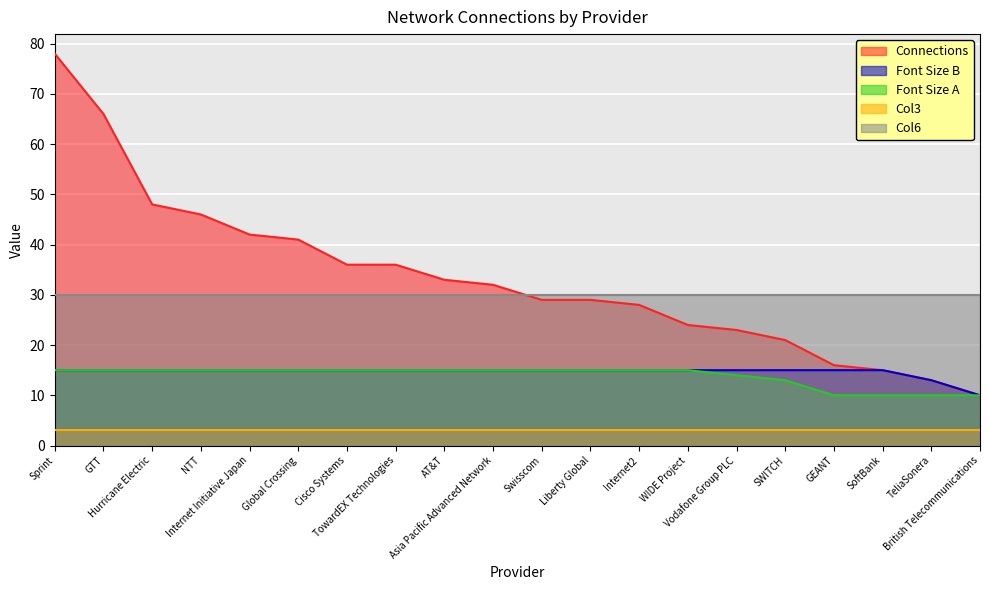

Which series has the widest spread of values?

Connections